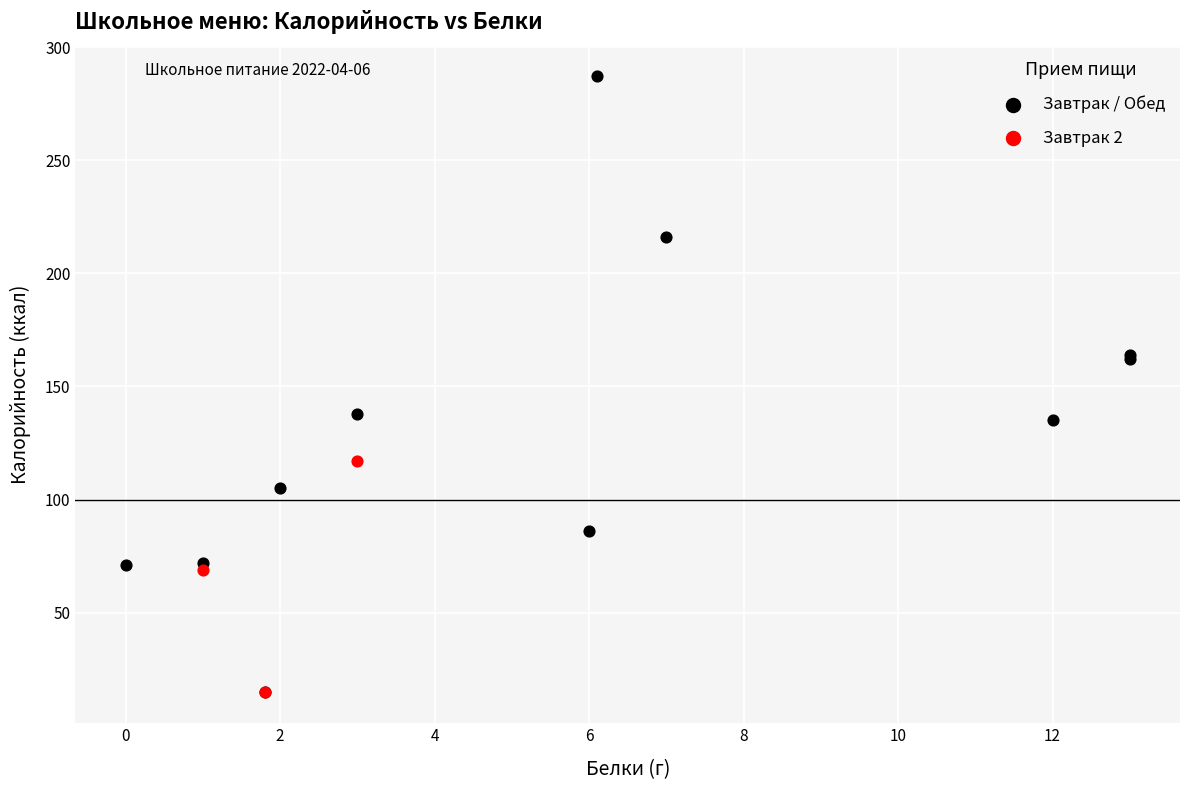

Which series contains the highest Y value?

Завтрак / Обед